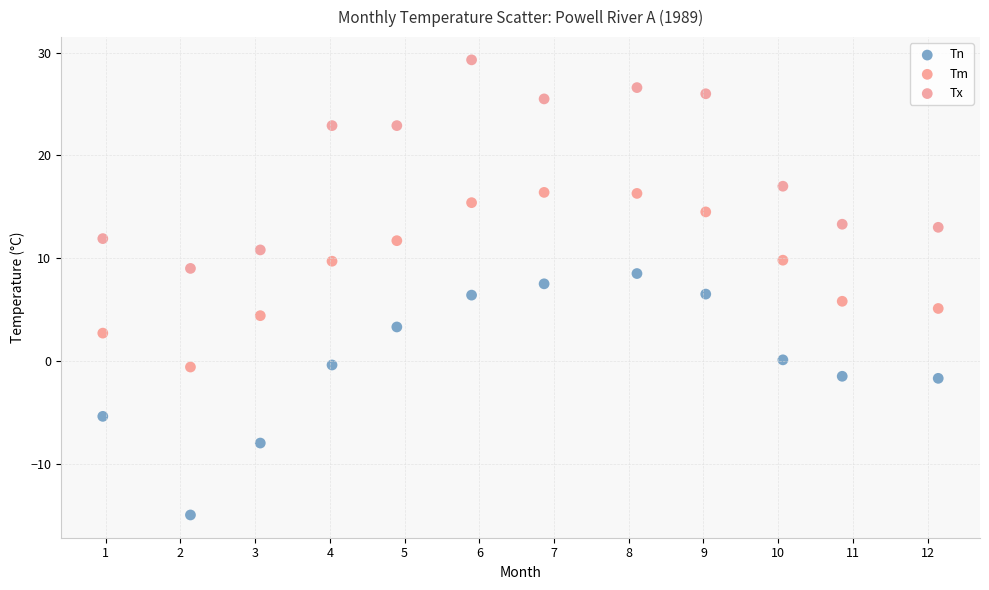

Across all data points, what is the range of Y values (max minus min)?

44.3